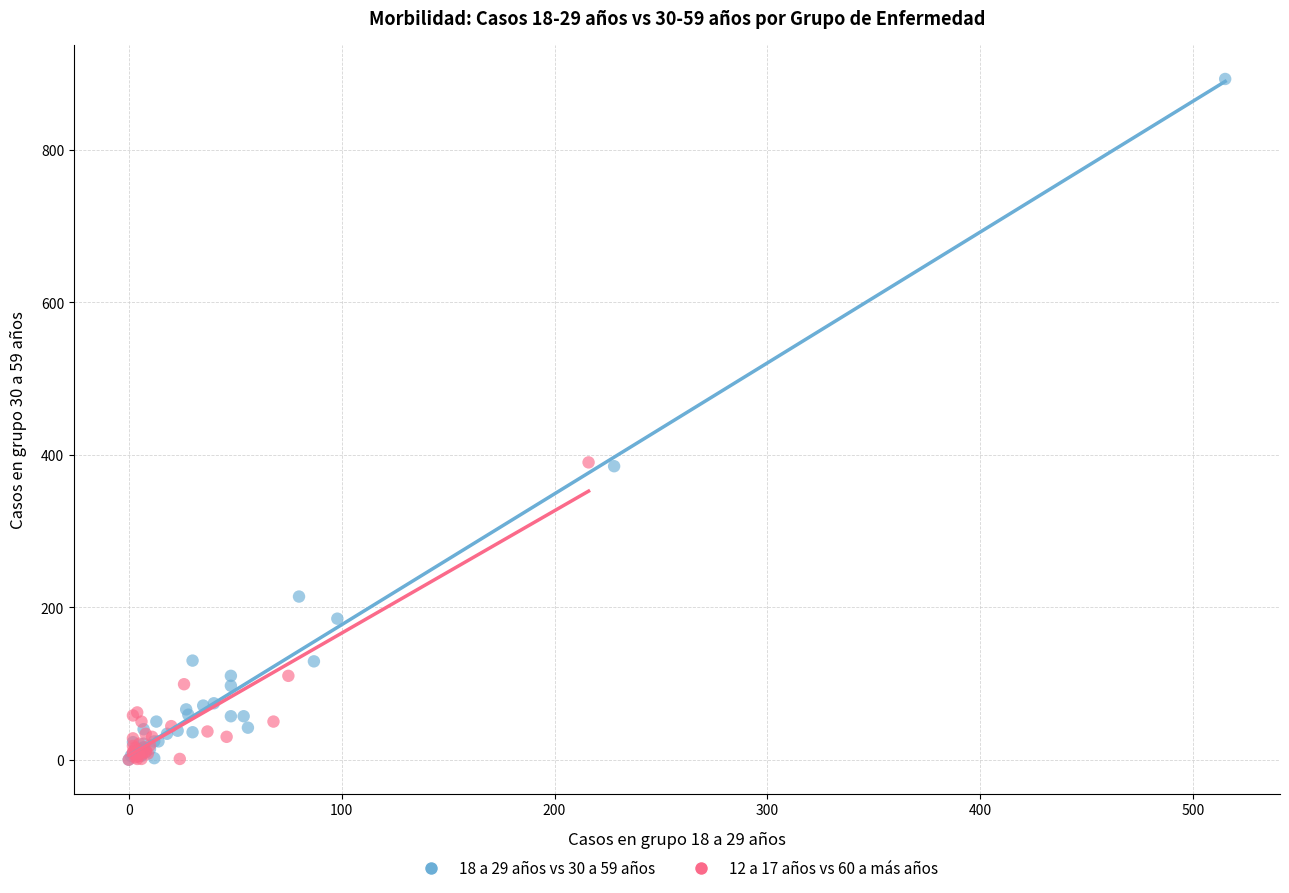

Which series contains the highest Y value?

18 a 29 años vs 30 a 59 años